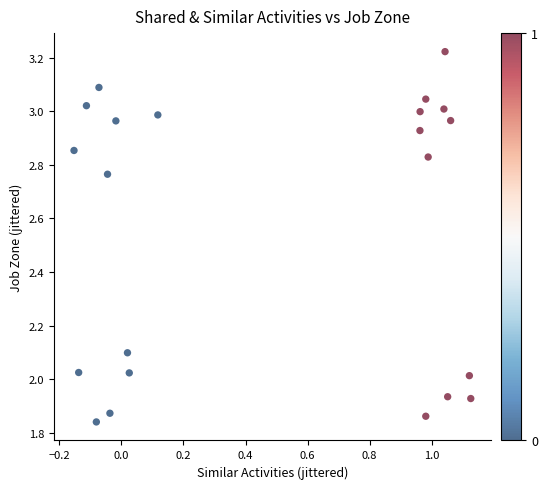

What is the range of X values (max minus min)?

1.3